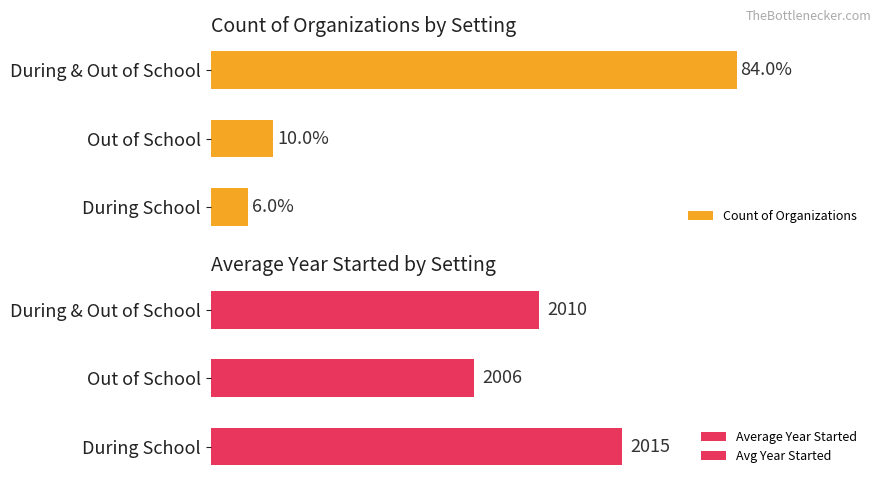

At which label is Count of Organizations closest to 22?

Out of School